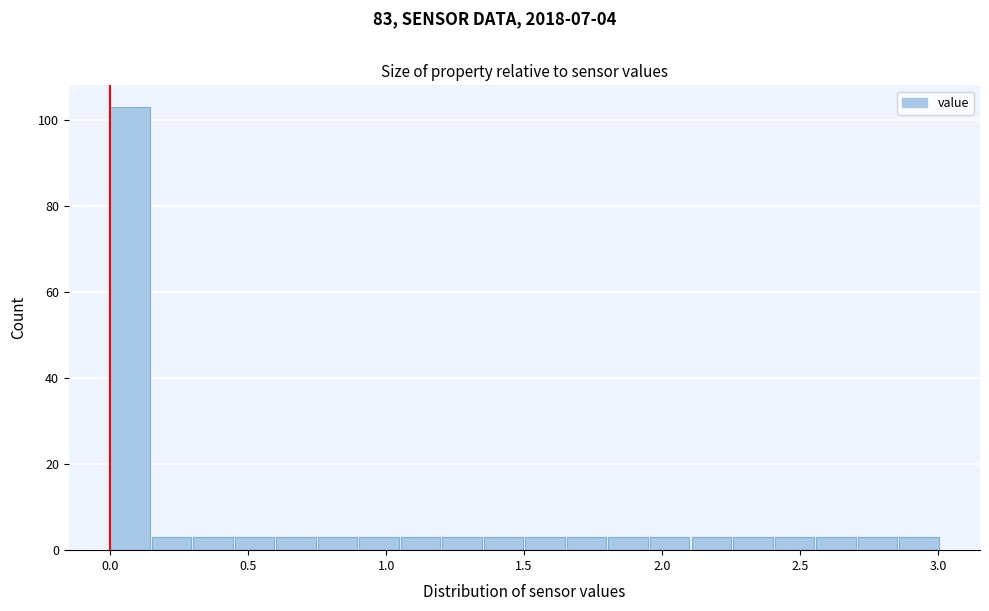

Read against the x-axis, roughly where is the centre of the tallest bar?

0.05